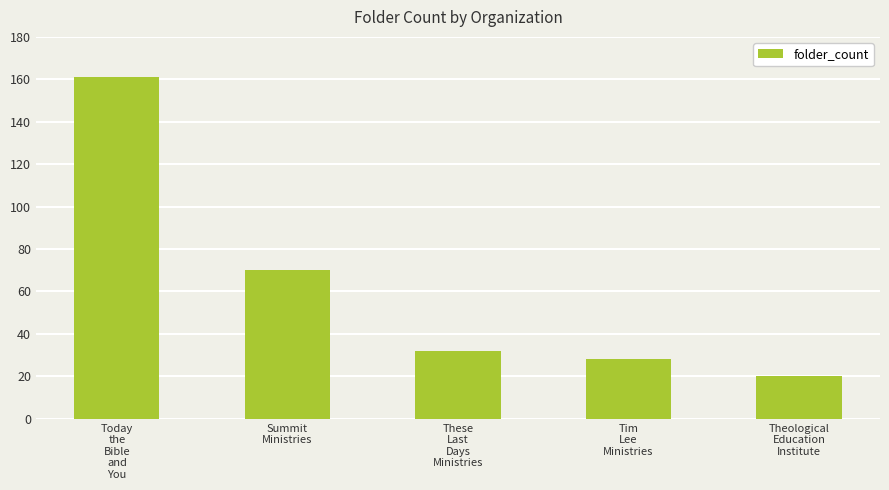

Are the bars horizontal?

No